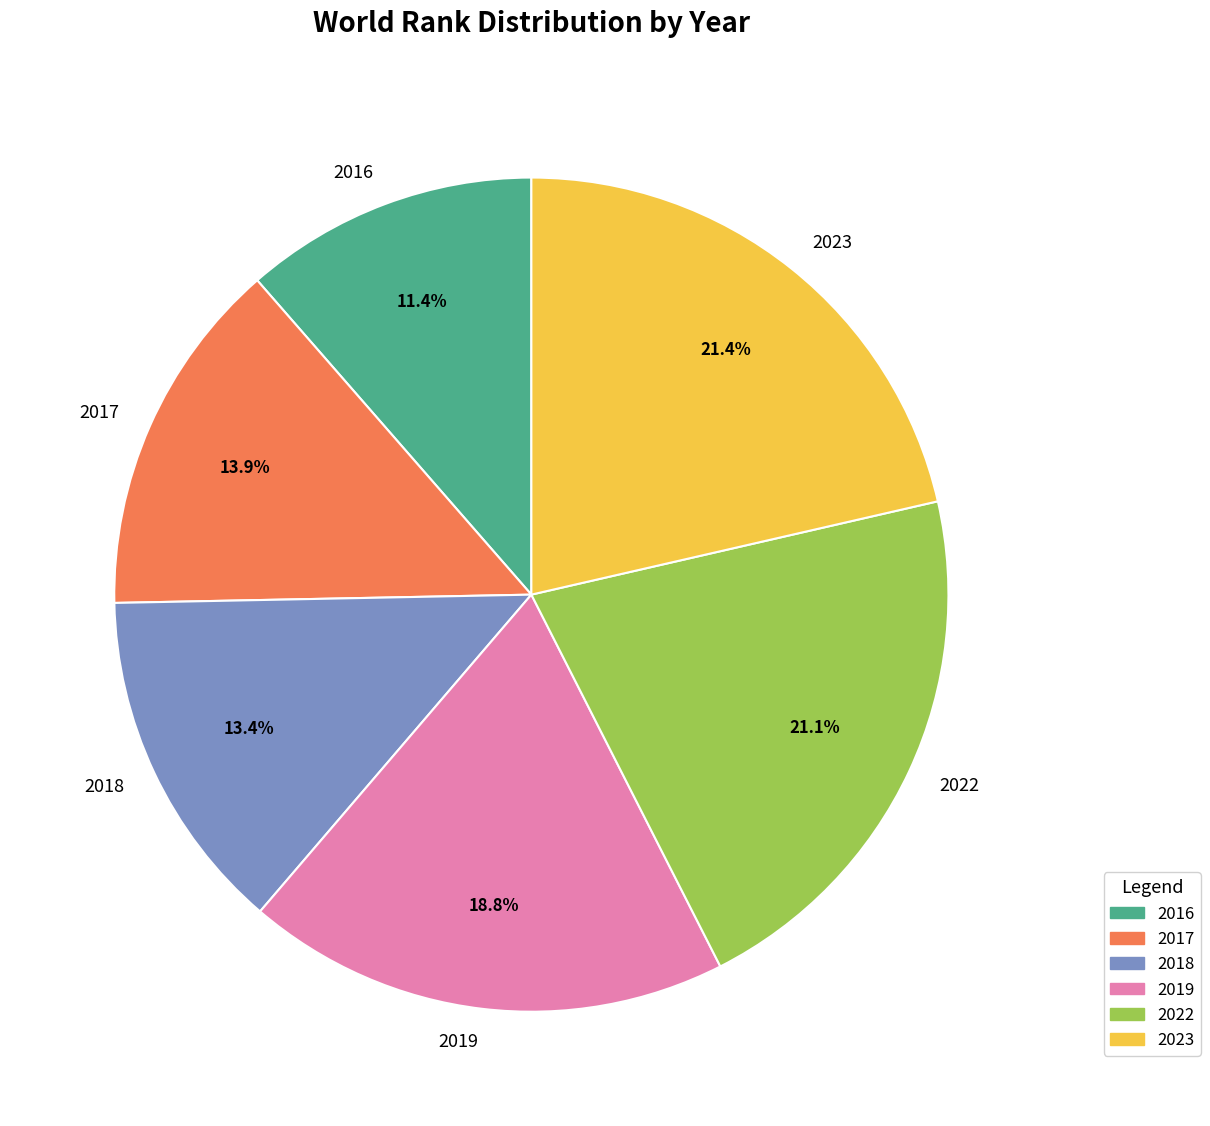

Between 2017 and 2022, which is larger?

2022